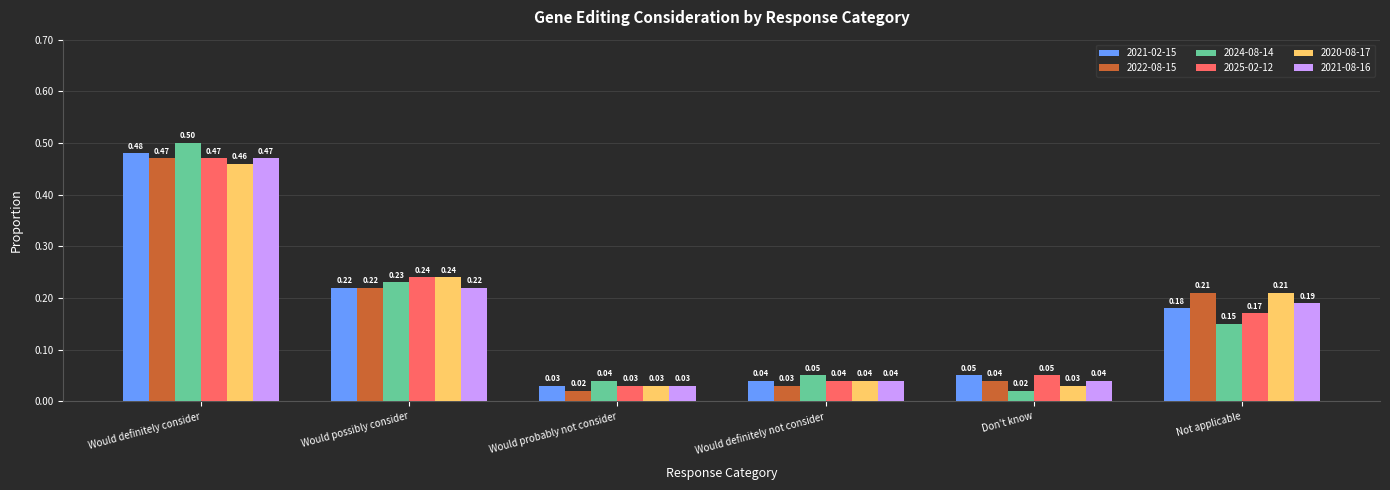

Between Would possibly consider and Not applicable, which series saw the biggest shift?

2024-08-14